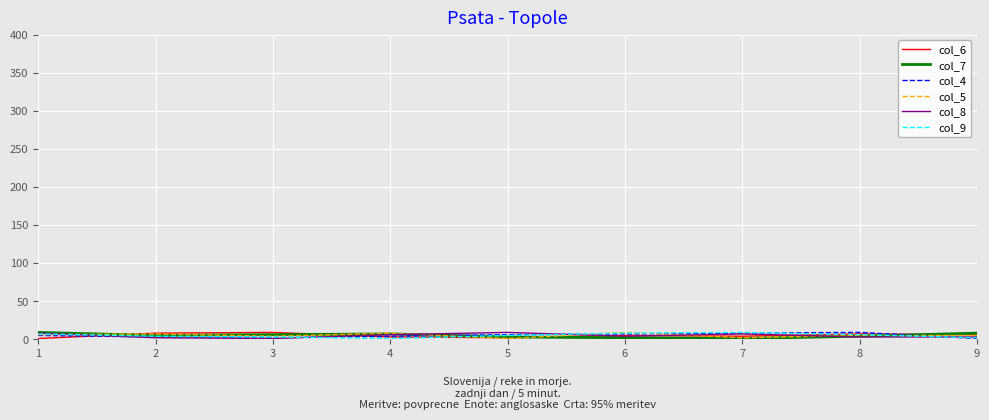

What are all the series names shown in the legend?

col_6, col_7, col_4, col_5, col_8, col_9